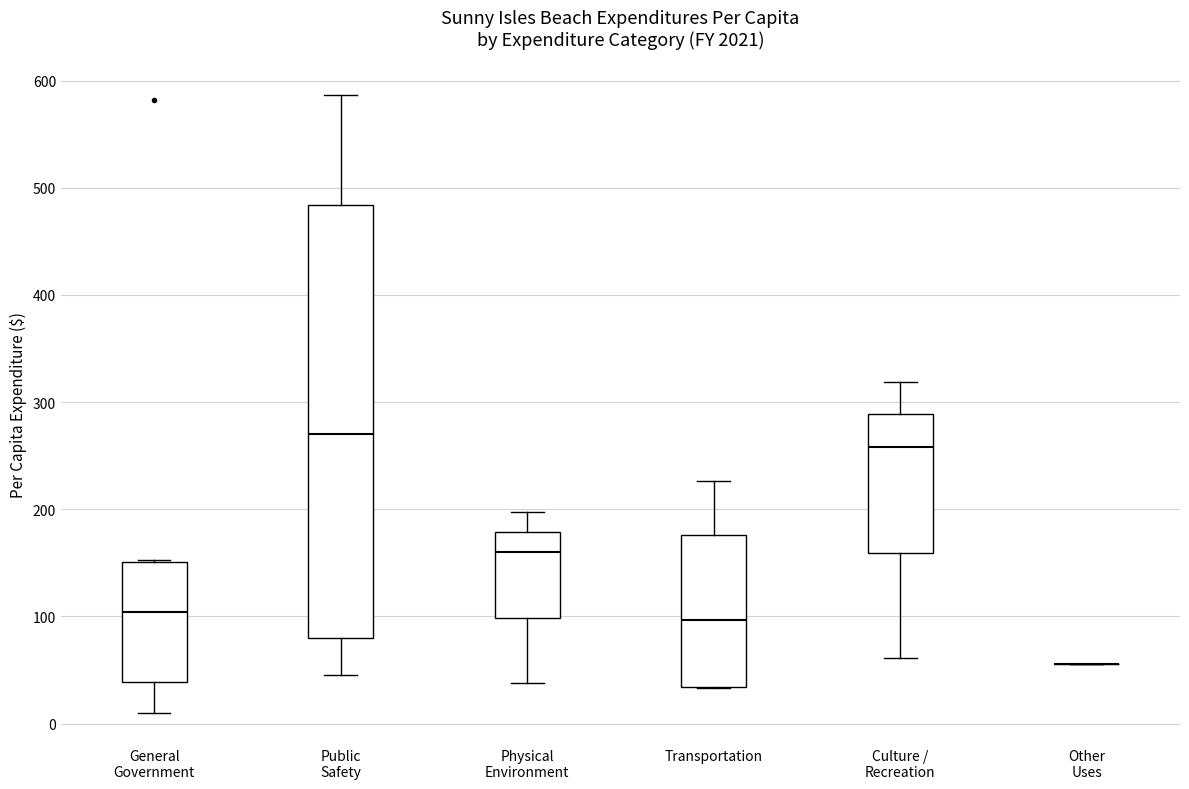

Which box is the tallest, from its lower edge to its upper edge?

Public Safety